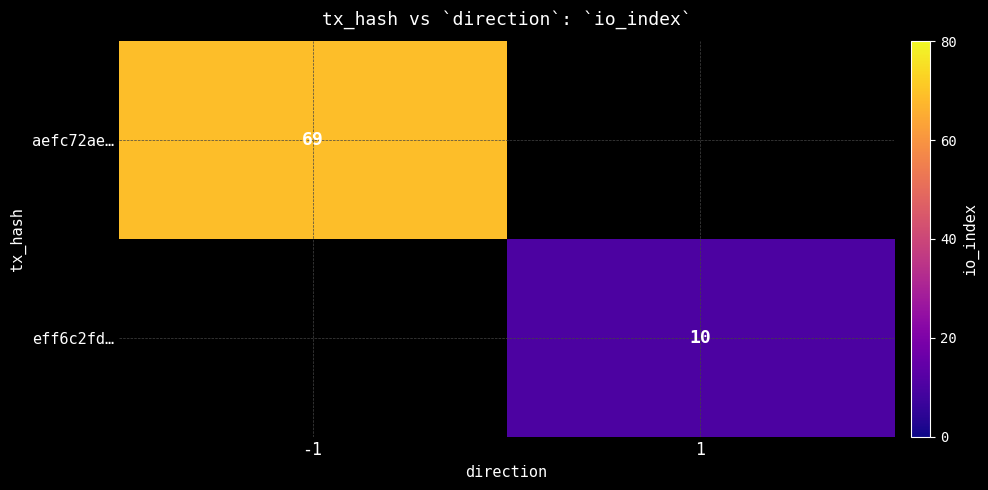

True or false: eff6c2fd… has a value of 10 at 1.

True